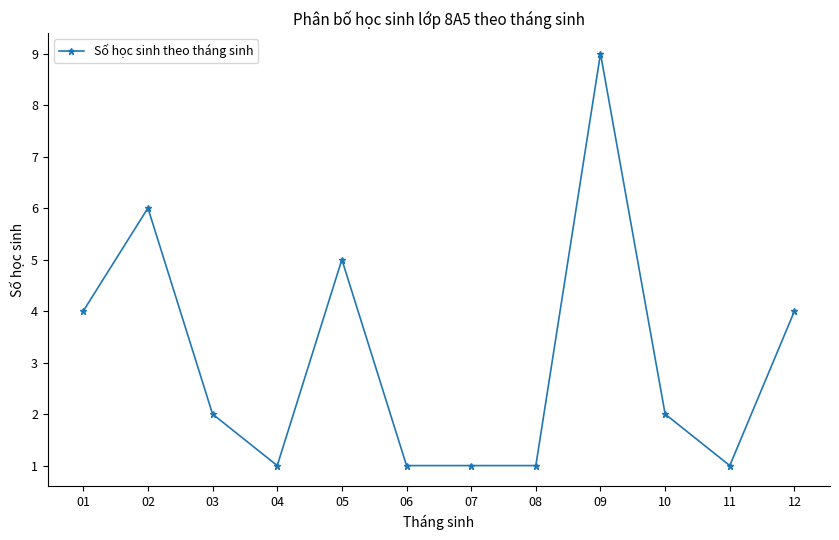

Reading left to right, transcribe all the data shown in this chart.

4	6	2	1	5	1	1	1	9	2	1	4